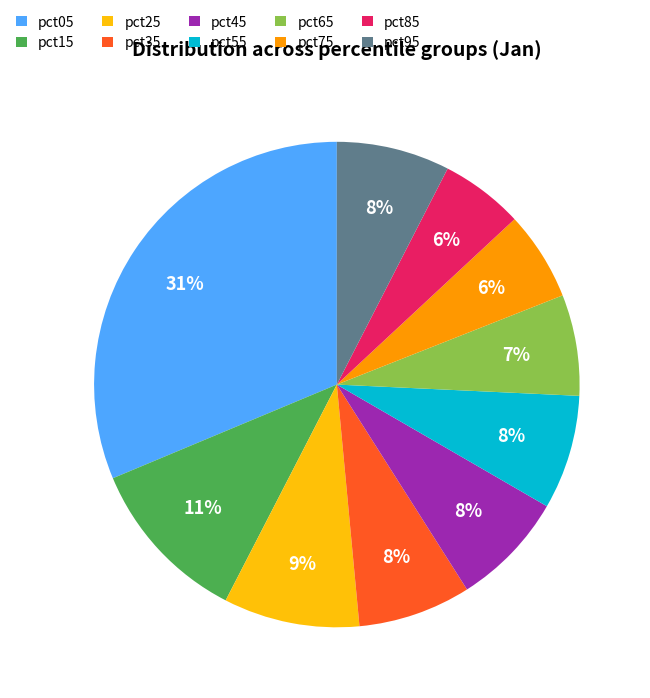

Is pct25 the majority of the pie?

No